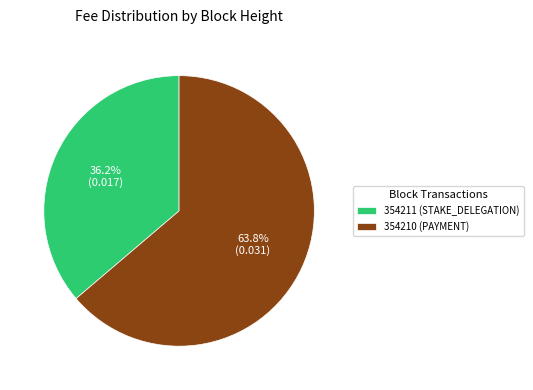

What percentage is the 354210 slice, to the nearest percent?

64%